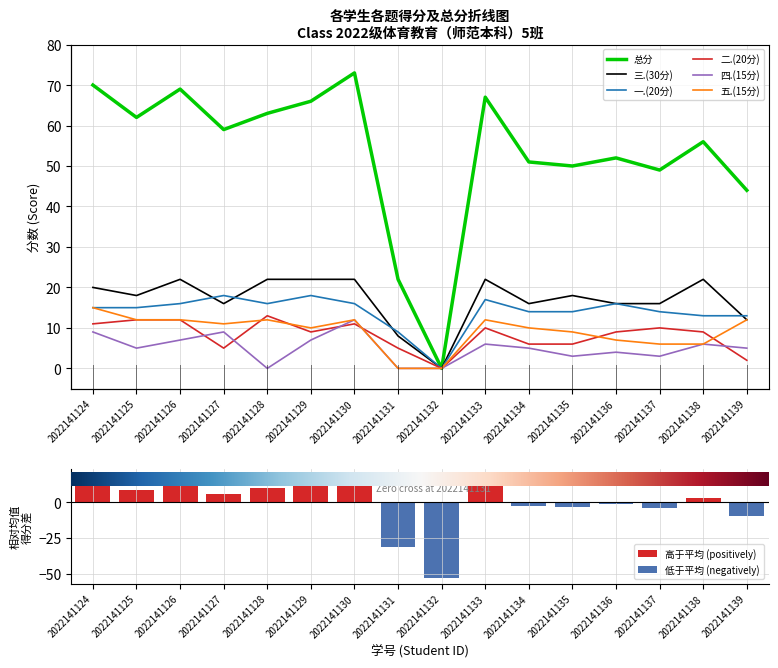

What is the difference between the highest and lowest values at 2022141136?

48